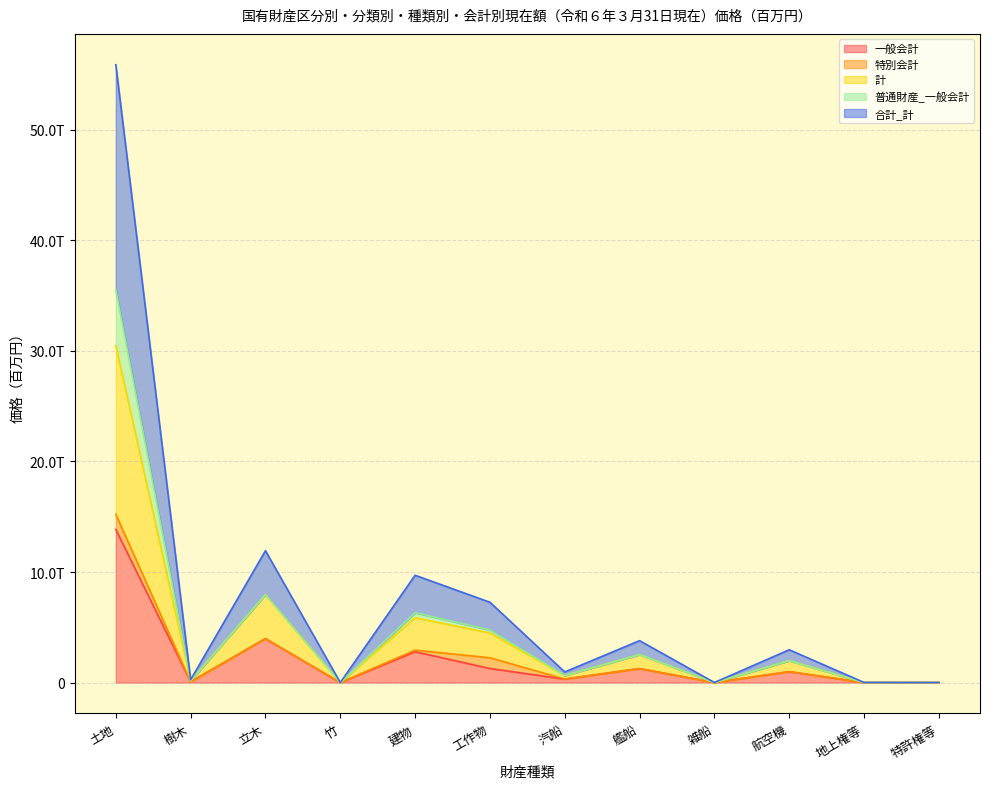

Does the chart display data point markers on the line(s)?

No